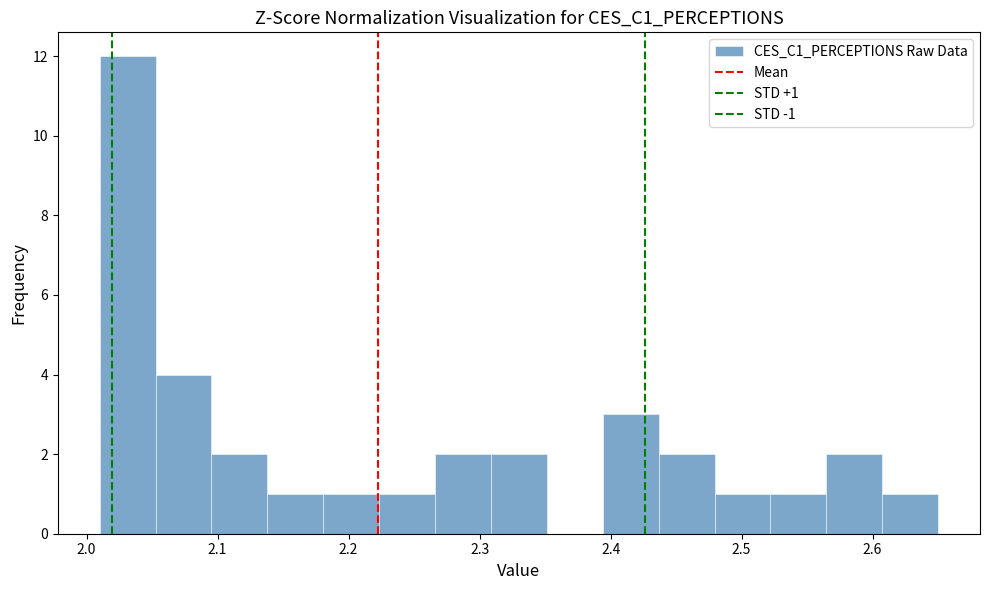

Over which range of the x-axis is the bar tallest?

2.01 to 2.05